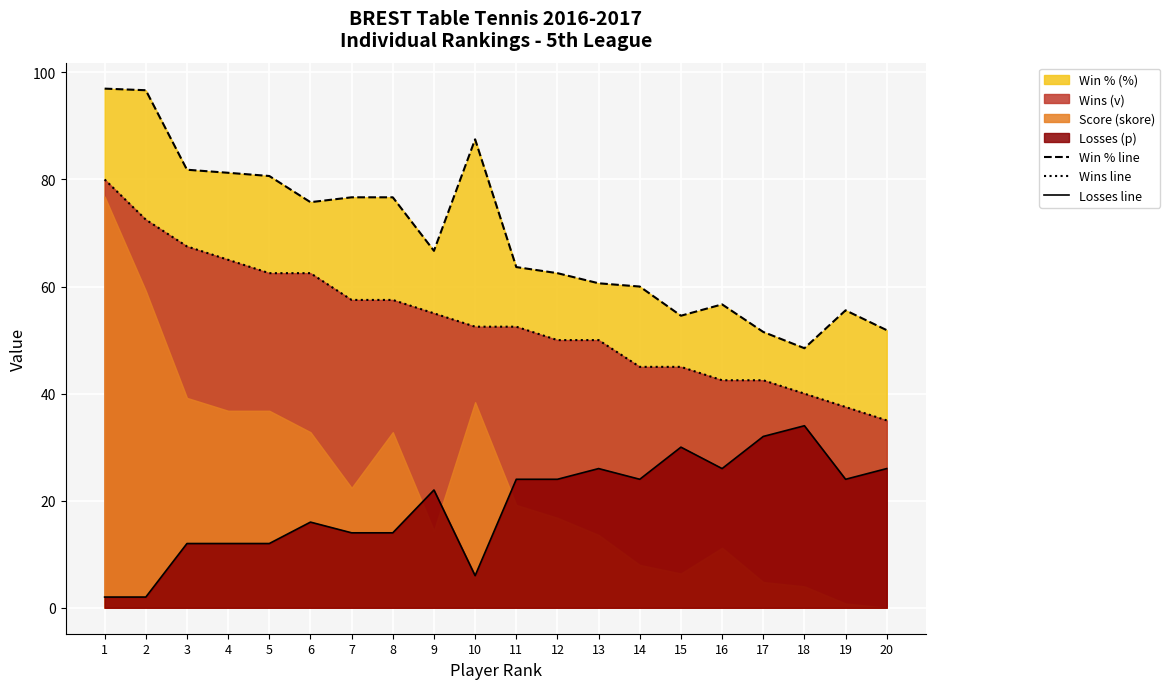

What is the maximum value for Wins line?

80.0